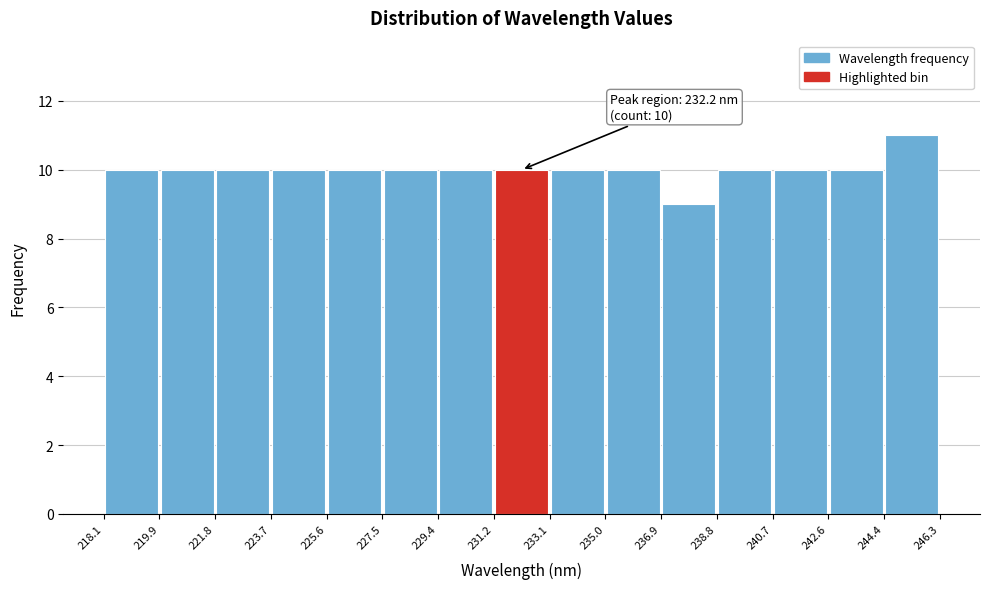

Which range on the x-axis has the tallest bar?

244.4 to 246.3